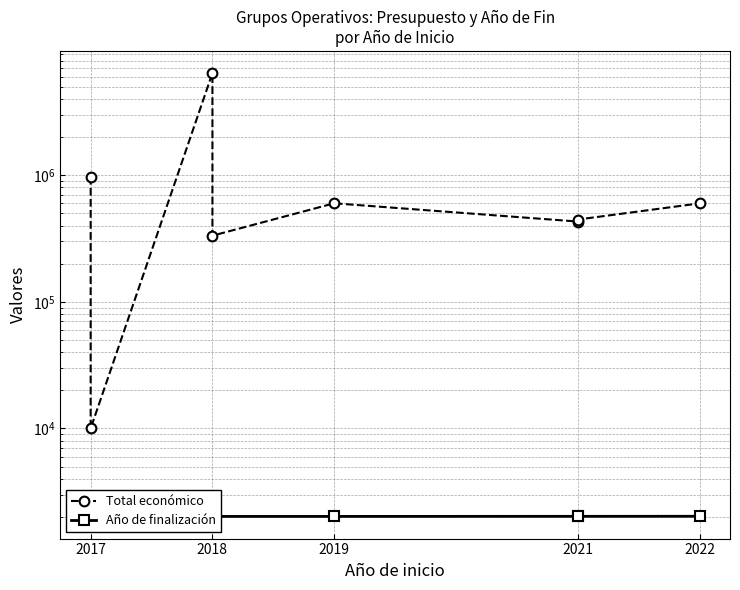

At how many categories does at least one series exceed 3846591?

1